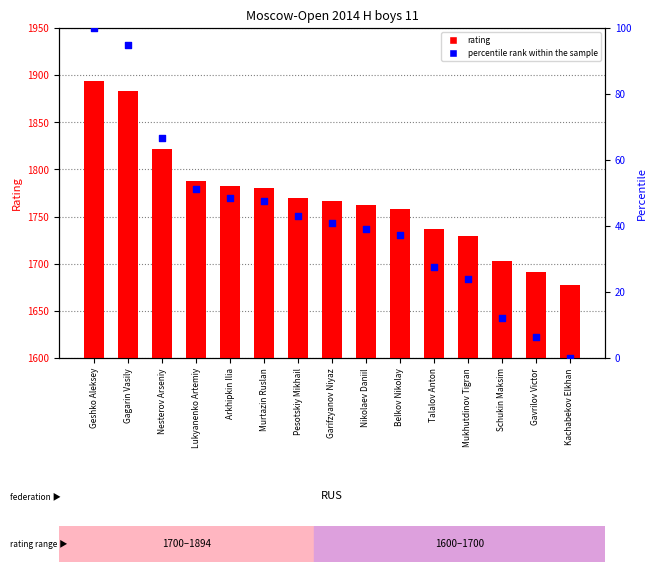

What are all the series names shown in the legend?

rating, percentile rank within the sample